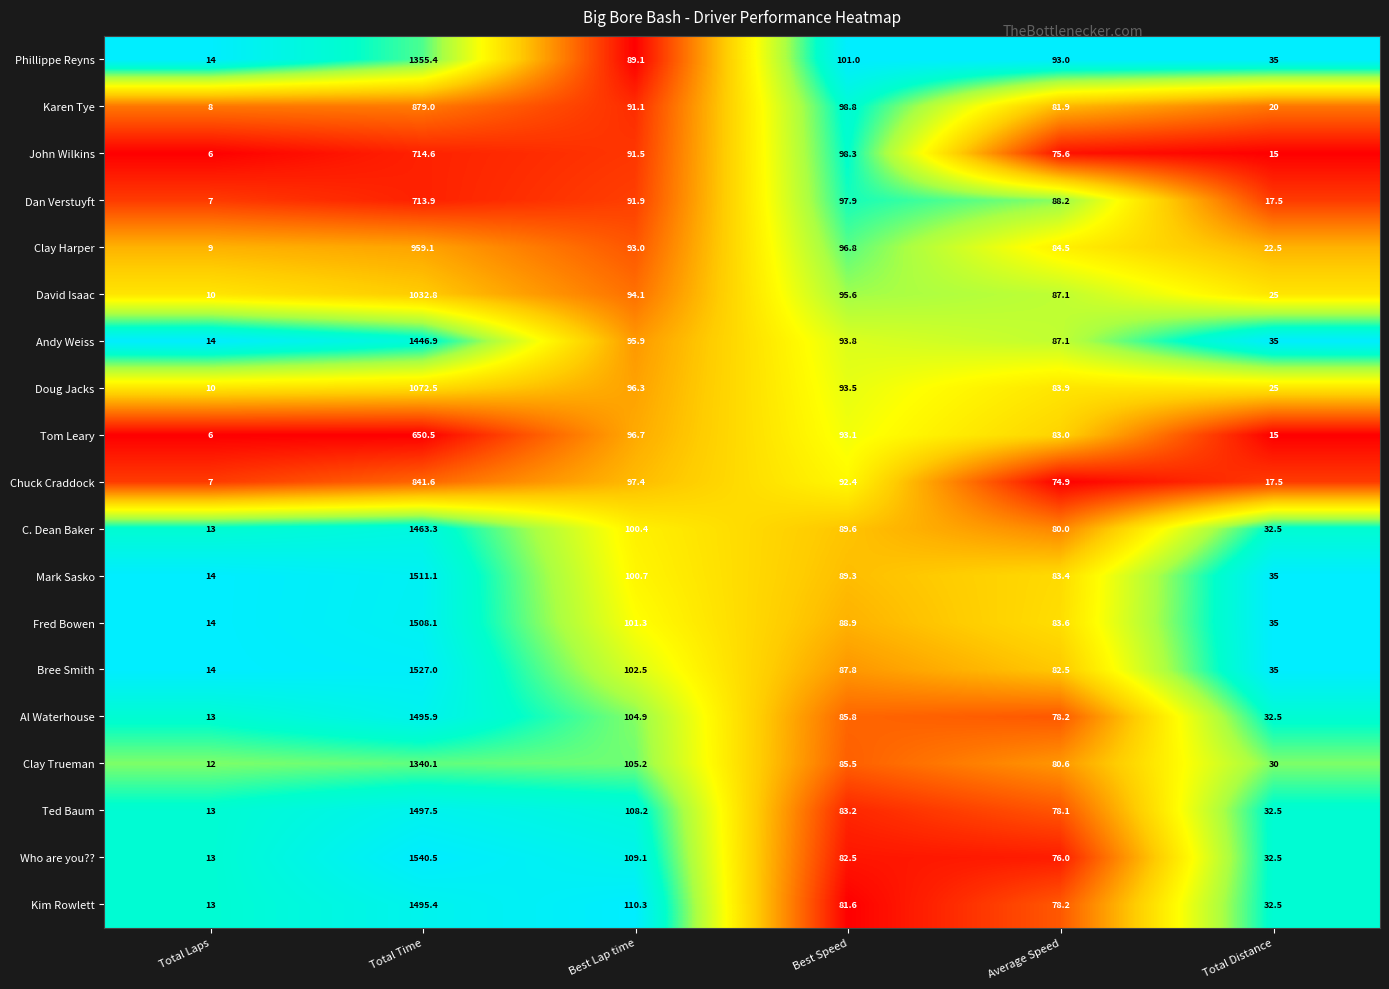

What is the total value across all series at Best Speed?

1735.4